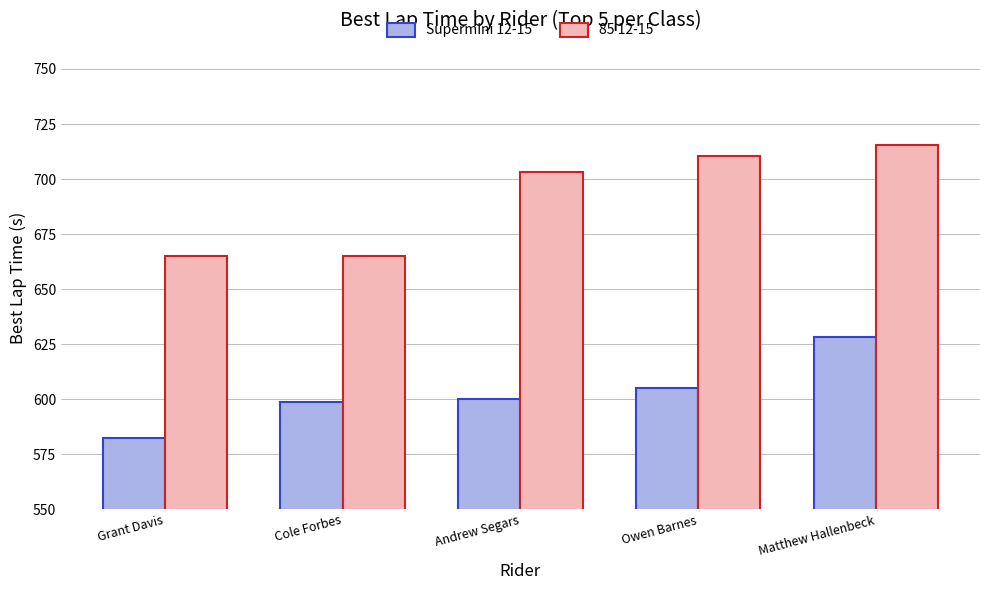

Count the number of data series in this chart.

2